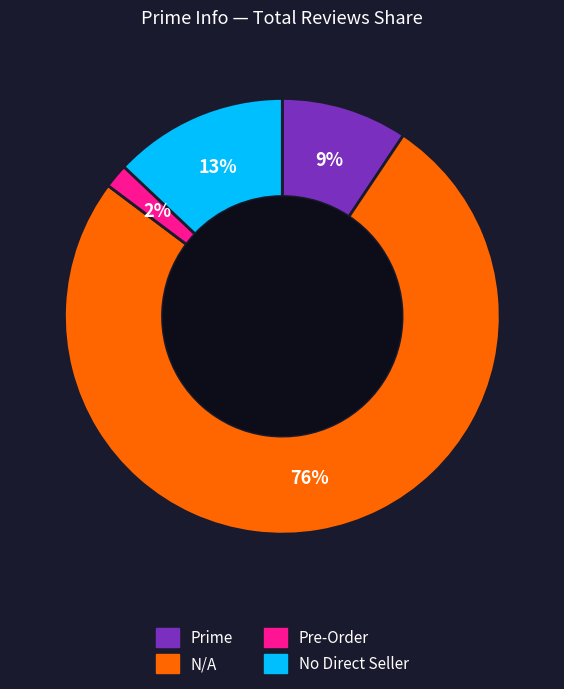

Does Pre-Order represent more than half of the total?

No